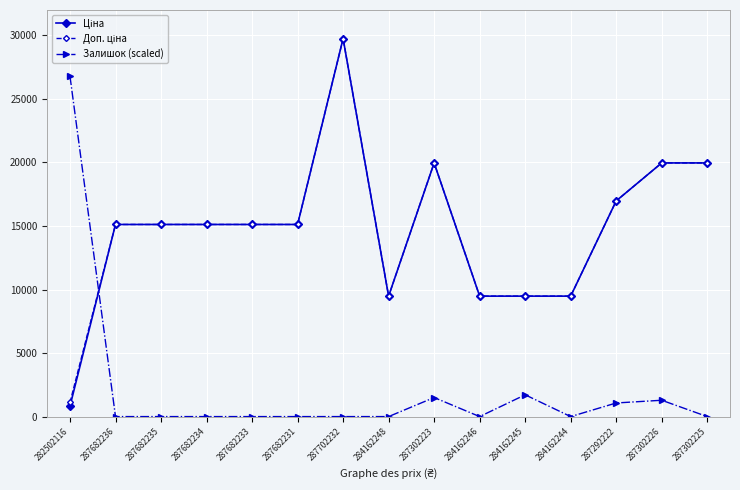

Between 282502116 and 287302223, which series saw the biggest shift?

Залишок (scaled)